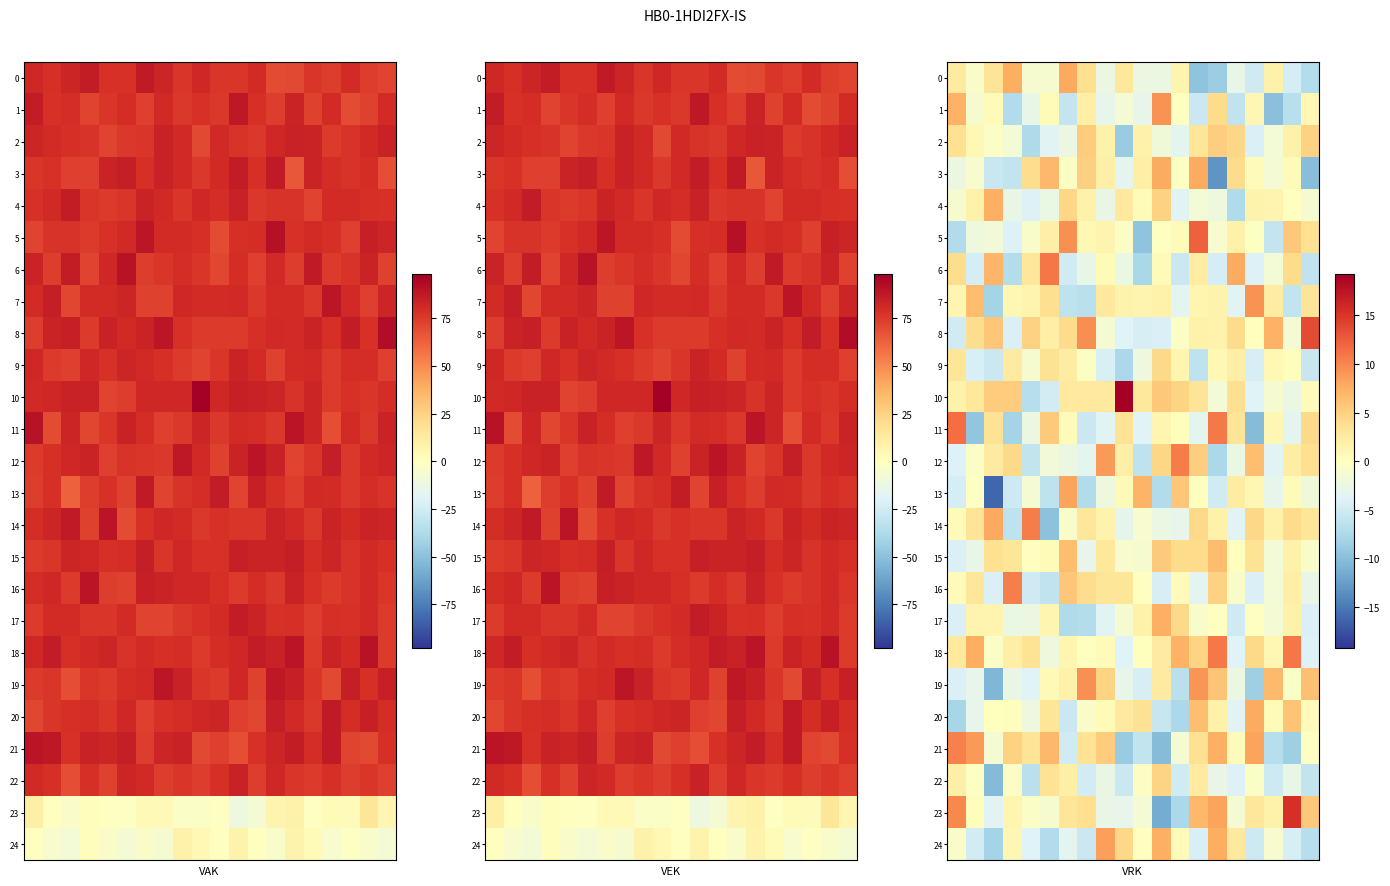

What is the difference between the maximum and minimum values in the 2 series?

14.1